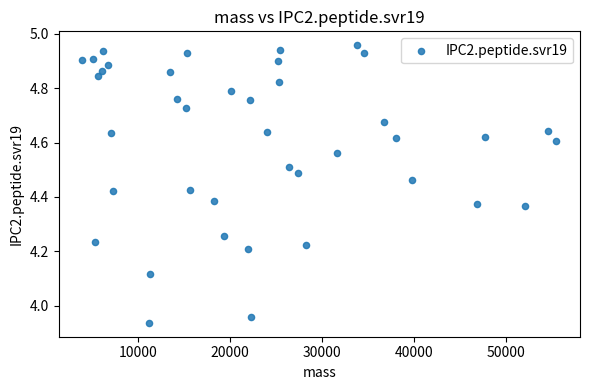

What is the range of X values (max minus min)?

51572.5